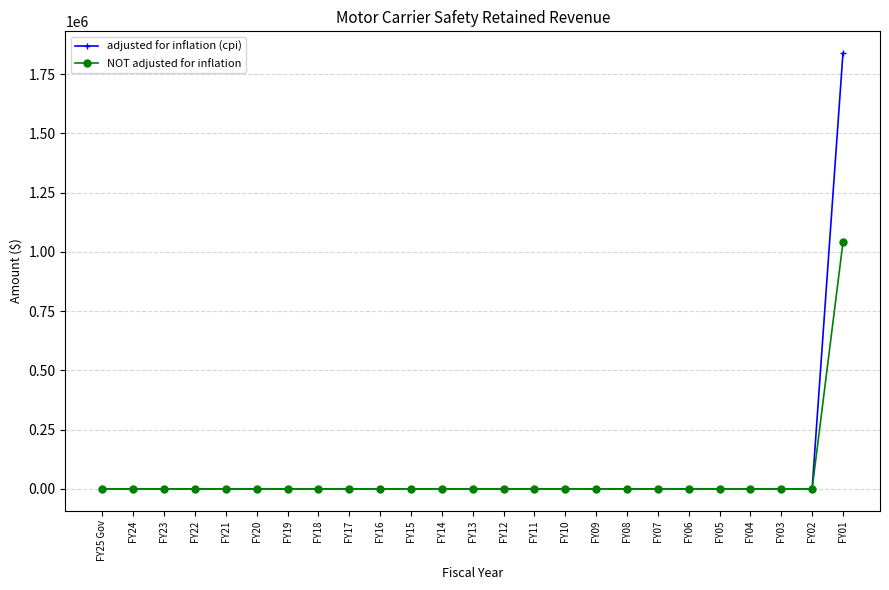

How many values in the adjusted for inflation (cpi) series exceed 0?

1